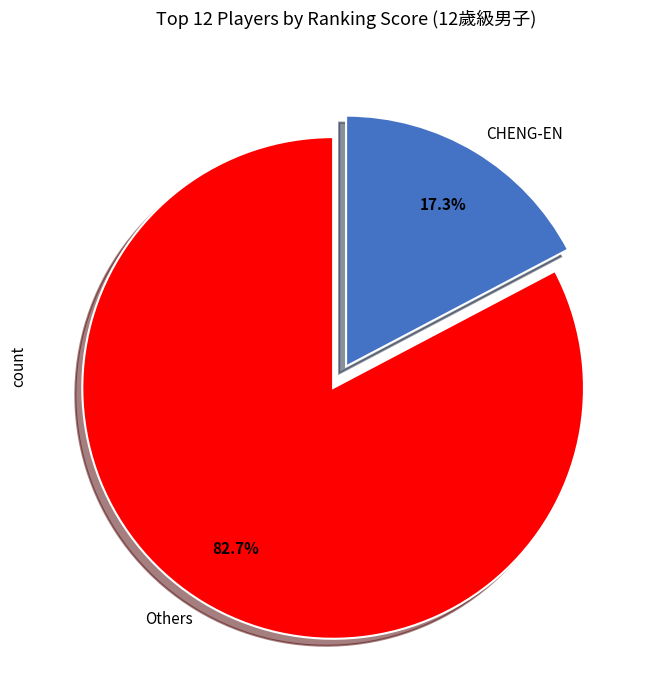

Which has a higher value, Others or CHENG-EN?

Others